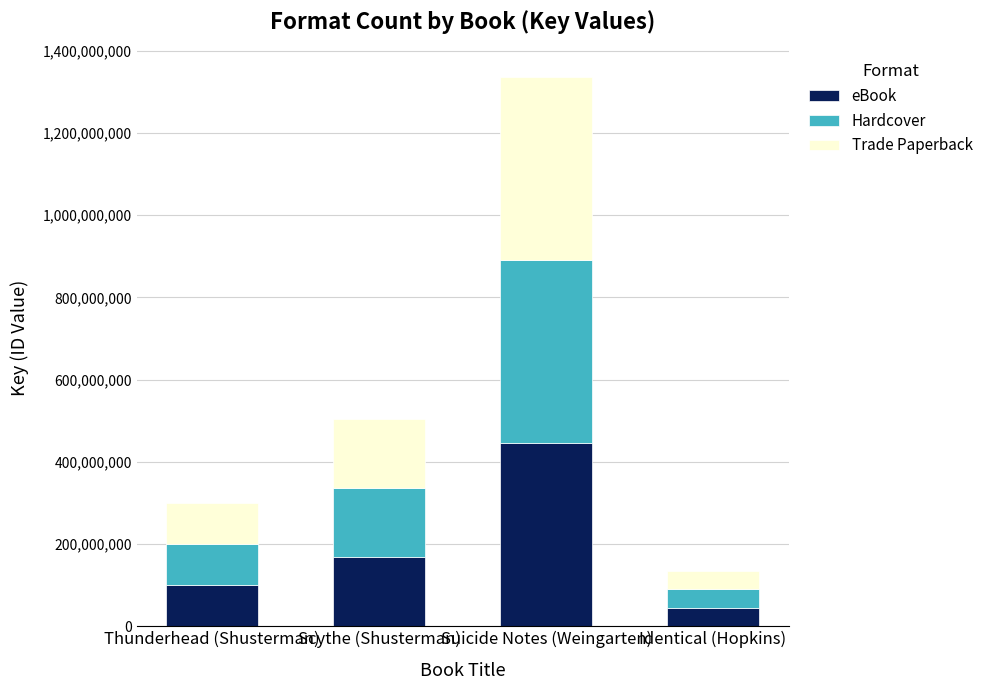

What is the average value of the eBook series?

189539206